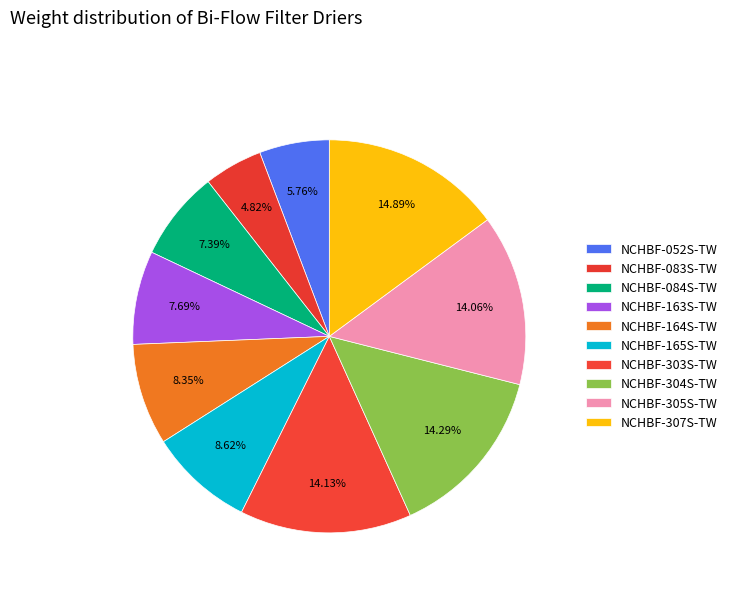

To the nearest percent, what portion does NCHBF-163S-TW represent?

8%